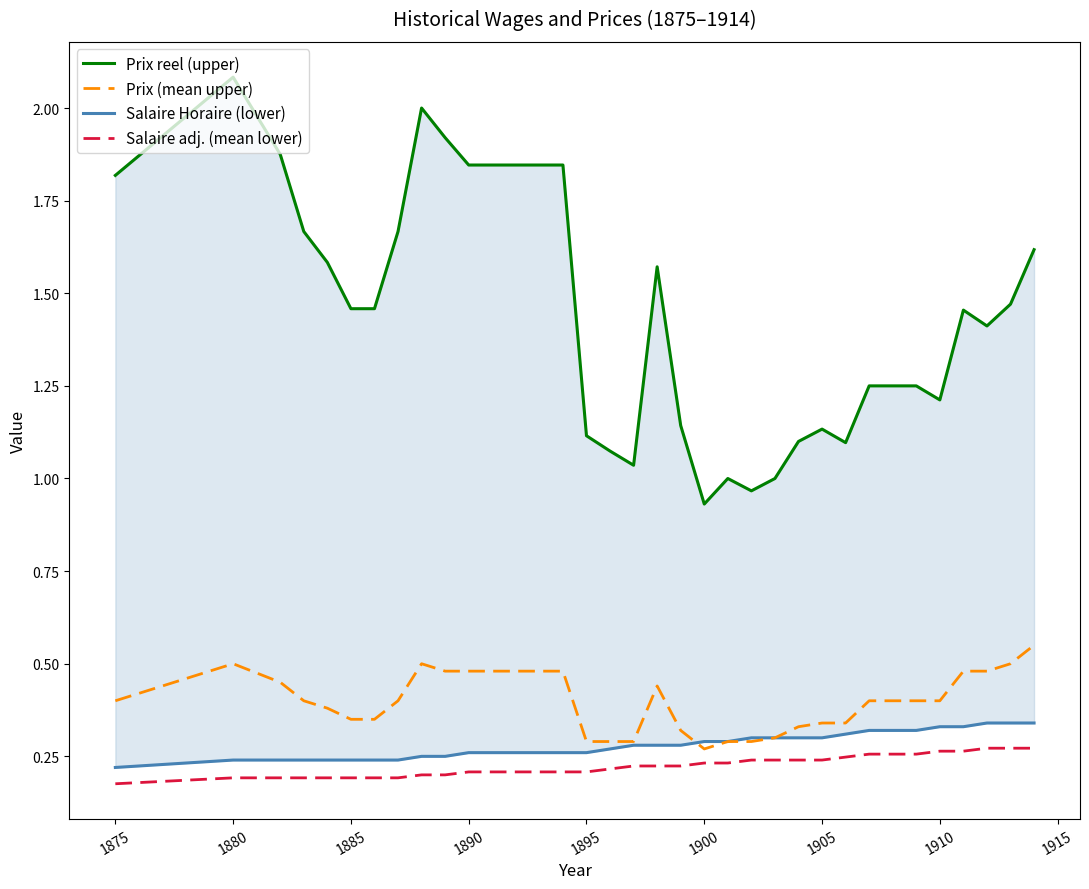

Reading left to right, extract all data points from this chart.

Prix reel (upper): 1.8	2.1	1.9	1.7	1.6	1.5	1.5	1.7	2.0	1.9	1.8	1.8	1.8	1.8	1.8	1.1	1.1	1.0	1.6	1.1	0.9	1.0	1.0	1.0	1.1	1.1	1.1	1.2	1.2	1.2	1.2	1.5	1.4	1.5	1.6
Prix (mean upper): 0.4	0.5	0.5	0.4	0.4	0.3	0.3	0.4	0.5	0.5	0.5	0.5	0.5	0.5	0.5	0.3	0.3	0.3	0.4	0.3	0.3	0.3	0.3	0.3	0.3	0.3	0.3	0.4	0.4	0.4	0.4	0.5	0.5	0.5	0.6
Salaire Horaire (lower): 0.2	0.2	0.2	0.2	0.2	0.2	0.2	0.2	0.2	0.2	0.3	0.3	0.3	0.3	0.3	0.3	0.3	0.3	0.3	0.3	0.3	0.3	0.3	0.3	0.3	0.3	0.3	0.3	0.3	0.3	0.3	0.3	0.3	0.3	0.3
Salaire adj. (mean lower): 0.2	0.2	0.2	0.2	0.2	0.2	0.2	0.2	0.2	0.2	0.2	0.2	0.2	0.2	0.2	0.2	0.2	0.2	0.2	0.2	0.2	0.2	0.2	0.2	0.2	0.2	0.2	0.3	0.3	0.3	0.3	0.3	0.3	0.3	0.3